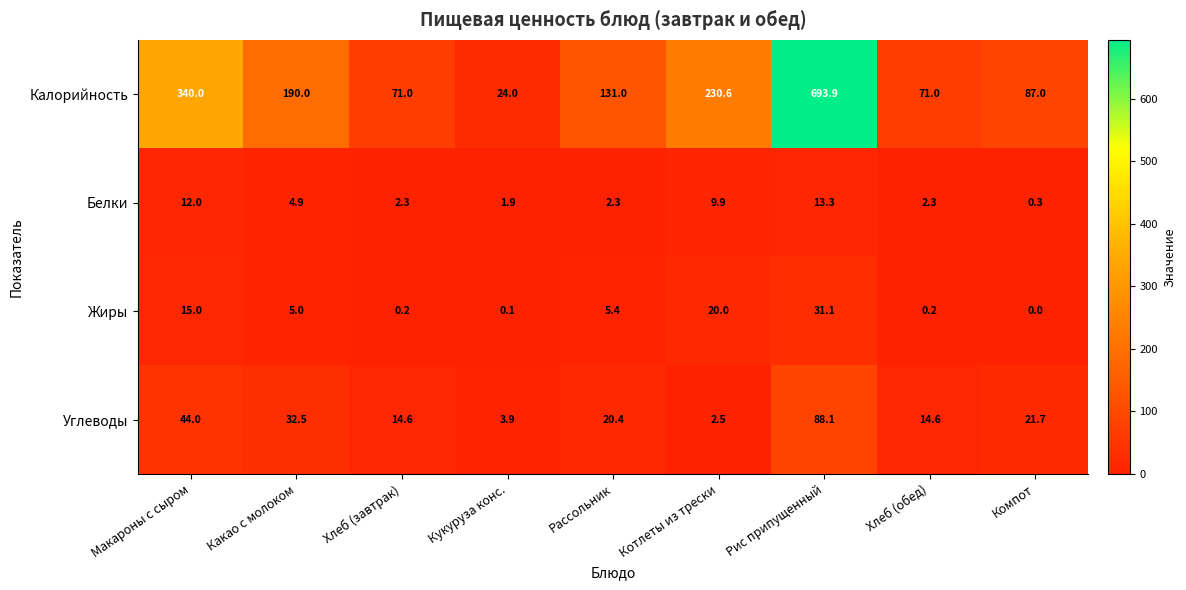

True or false: Белки has a value of 1.9 at Кукуруза конс..

True